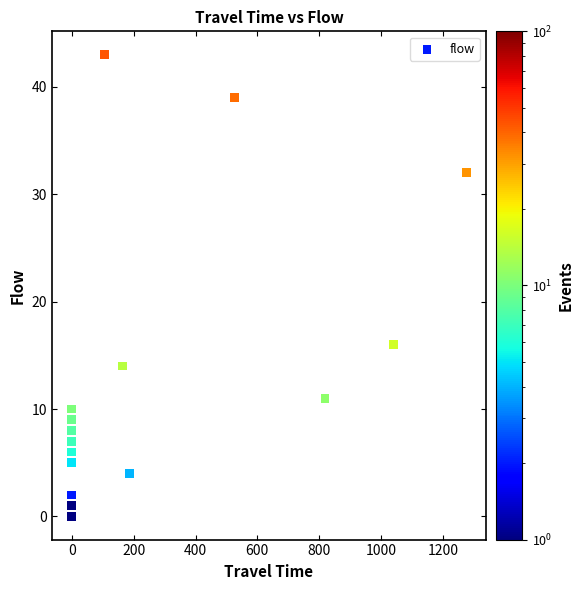

What Y value in the scatter plot is closest to 21?

16